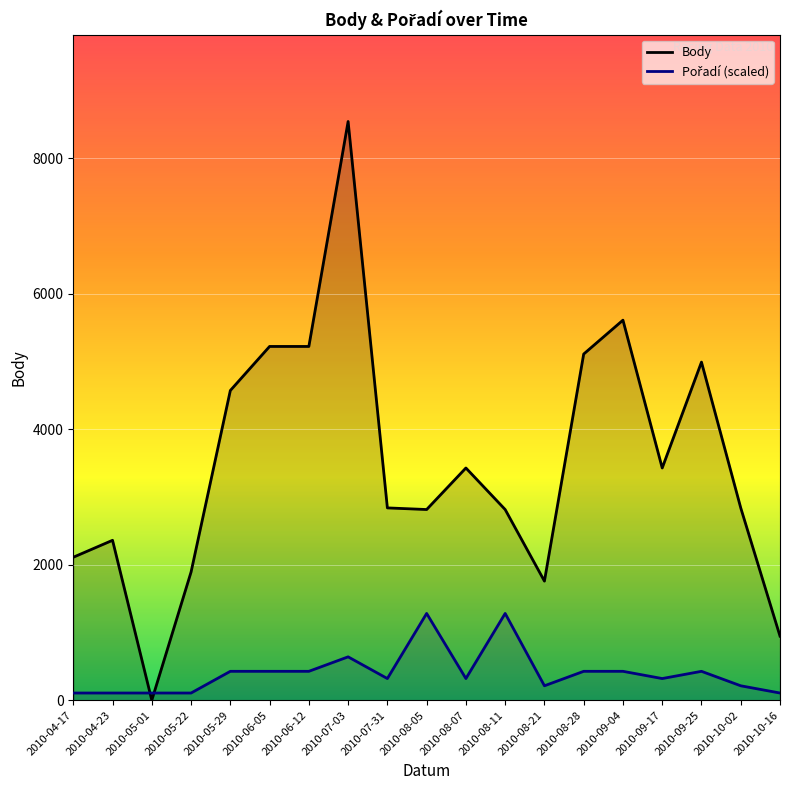

How many data points does each series have?

19